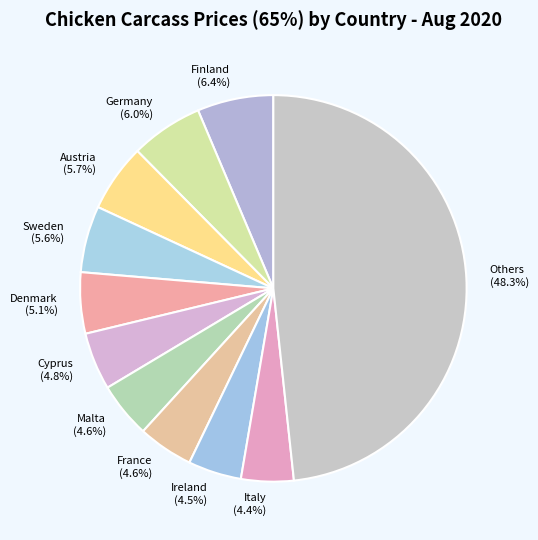

How many segments does this pie chart have?

11